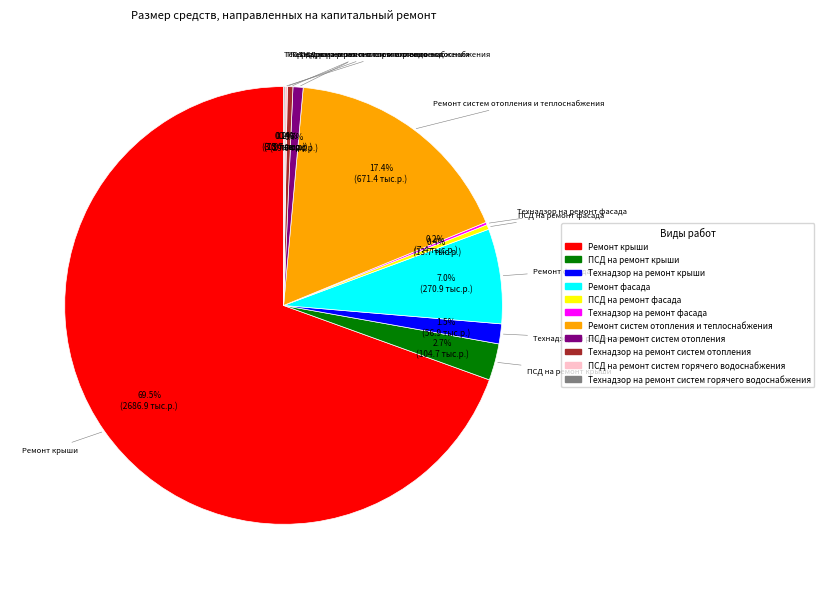

How much of the chart is everything except Технадзор на ремонт систем отопления?

99.6%